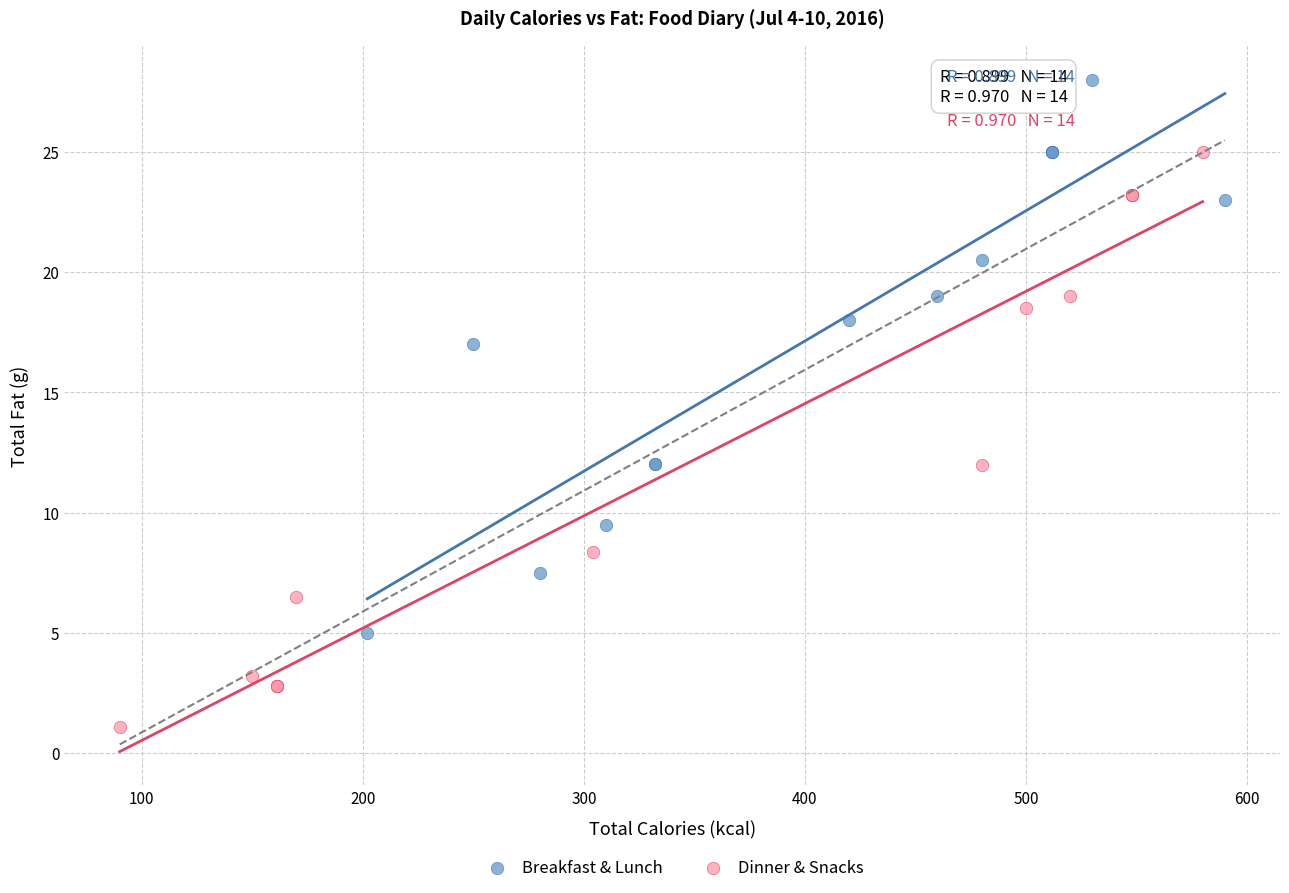

What are all the series names shown in the legend?

Breakfast & Lunch, Dinner & Snacks